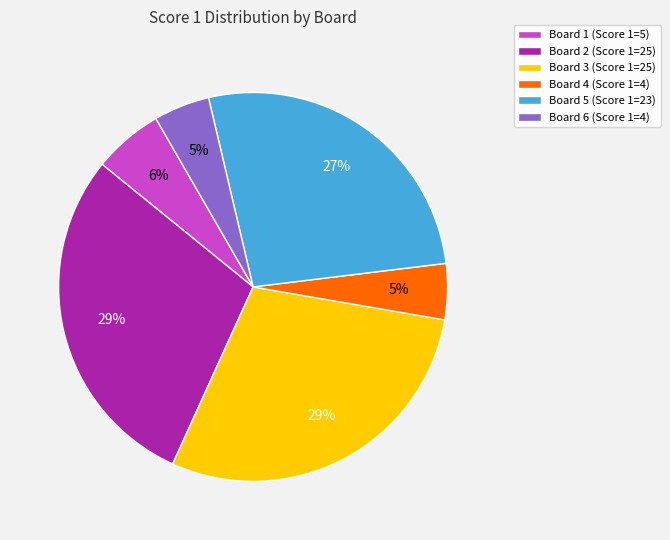

Do Board 5 and Board 4 together represent more than half of the pie?

No